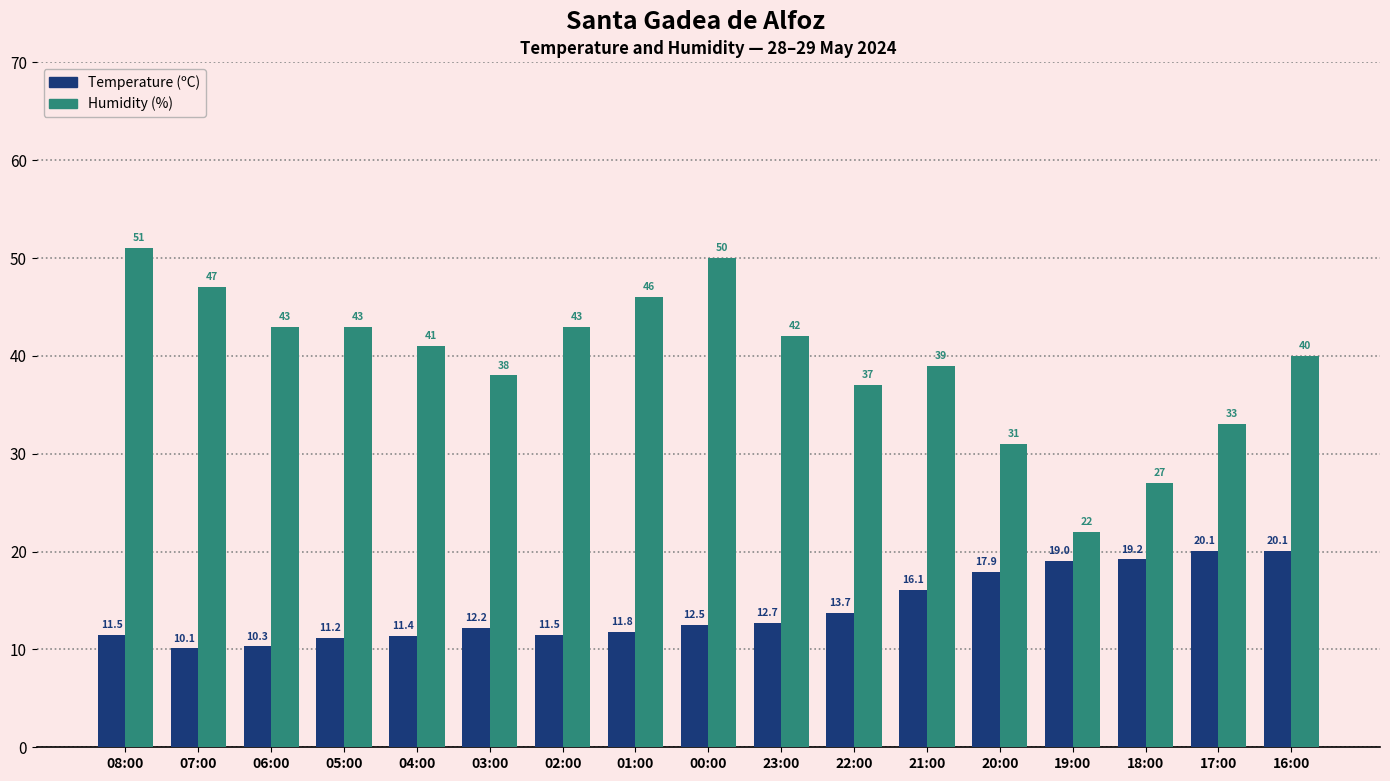

Which category has the highest value across all series?

08:00